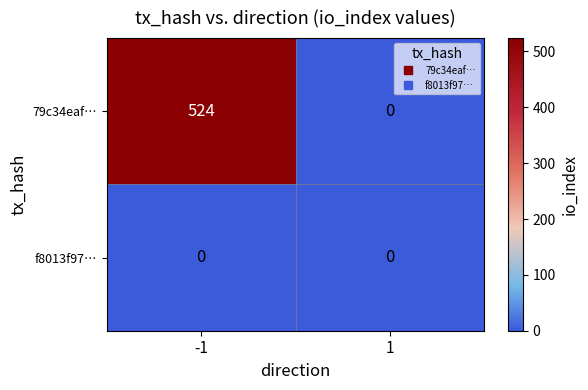

Which series has the largest total across all categories?

79c34eaf…